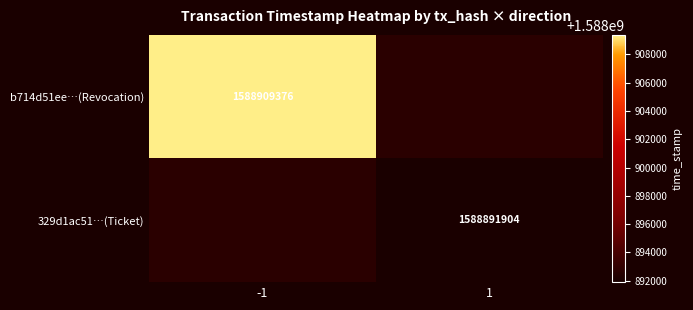

Is it true that b714d51ee…(Revocation) equals 526209372 at -1?

False